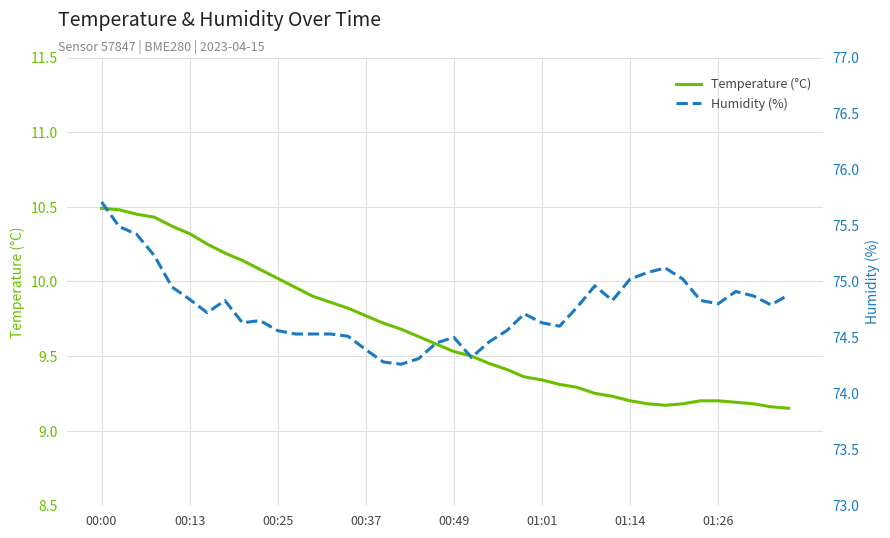

How many lines are shown in the chart?

2